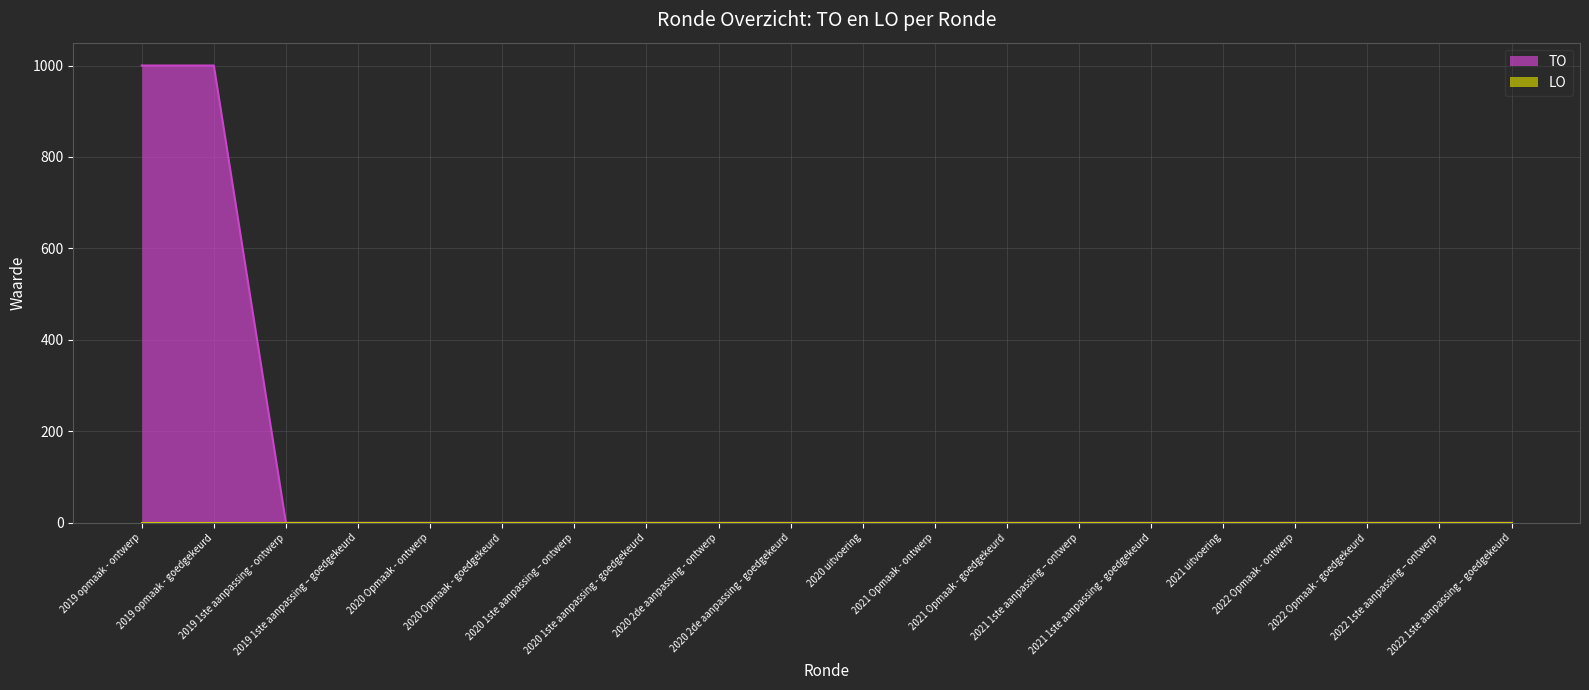

List the labels in order of value, largest first.

2019 opmaak - ontwerp, 2019 opmaak - goedgekeurd, 2019 1ste aanpassing - ontwerp, 2019 1ste aanpassing – goedgekeurd, 2020 Opmaak - ontwerp, 2020 Opmaak - goedgekeurd, 2020 1ste aanpassing – ontwerp, 2020 1ste aanpassing - goedgekeurd, 2020 2de aanpassing - ontwerp, 2020 2de aanpassing - goedgekeurd, 2020 uitvoering, 2021 Opmaak - ontwerp, 2021 Opmaak - goedgekeurd, 2021 1ste aanpassing – ontwerp, 2021 1ste aanpassing - goedgekeurd, 2021 uitvoering, 2022 Opmaak - ontwerp, 2022 Opmaak - goedgekeurd, 2022 1ste aanpassing – ontwerp, 2022 1ste aanpassing – goedgekeurd